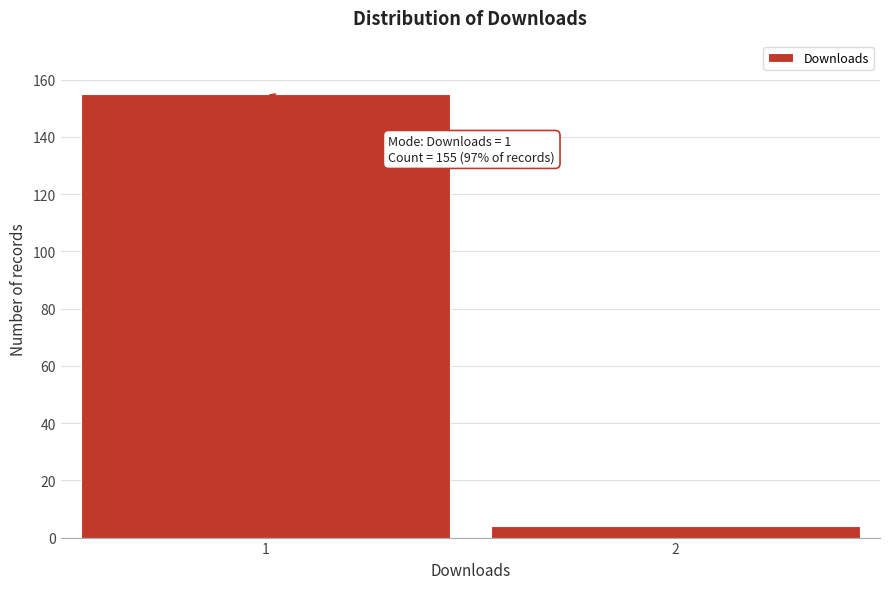

Reading left to right, extract all data points from this chart.

1=155	2=4